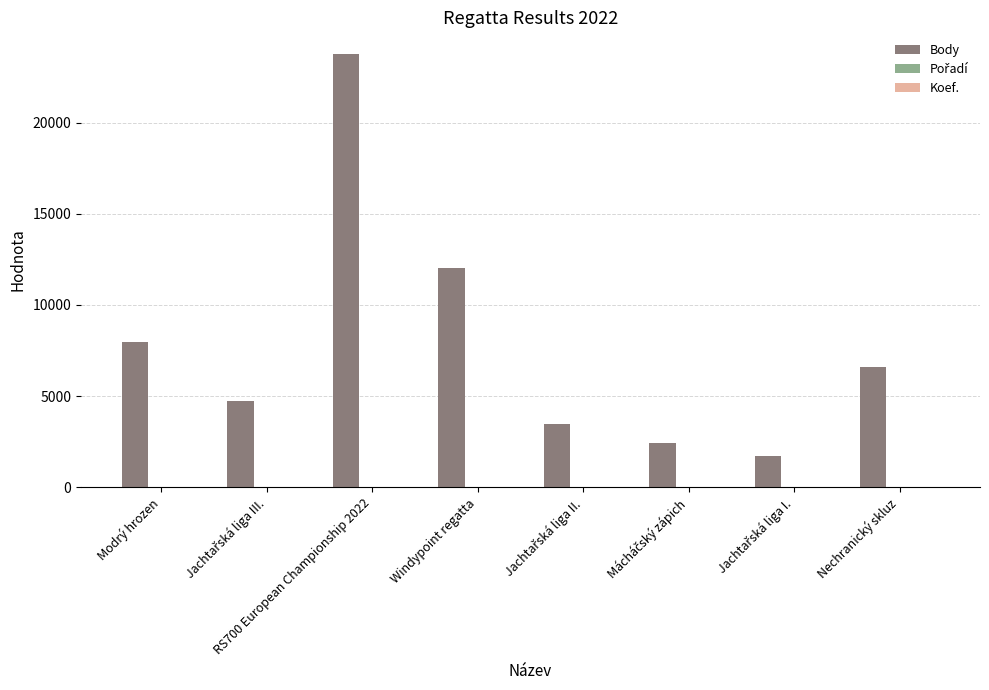

What is the greatest value displayed?

23767